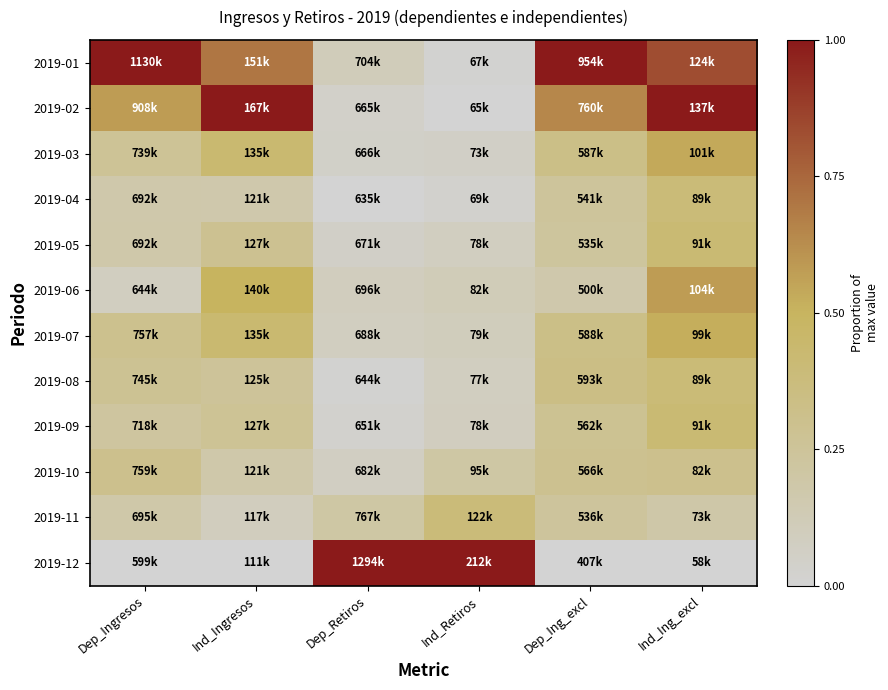

At how many categories does at least one series exceed 0?

6